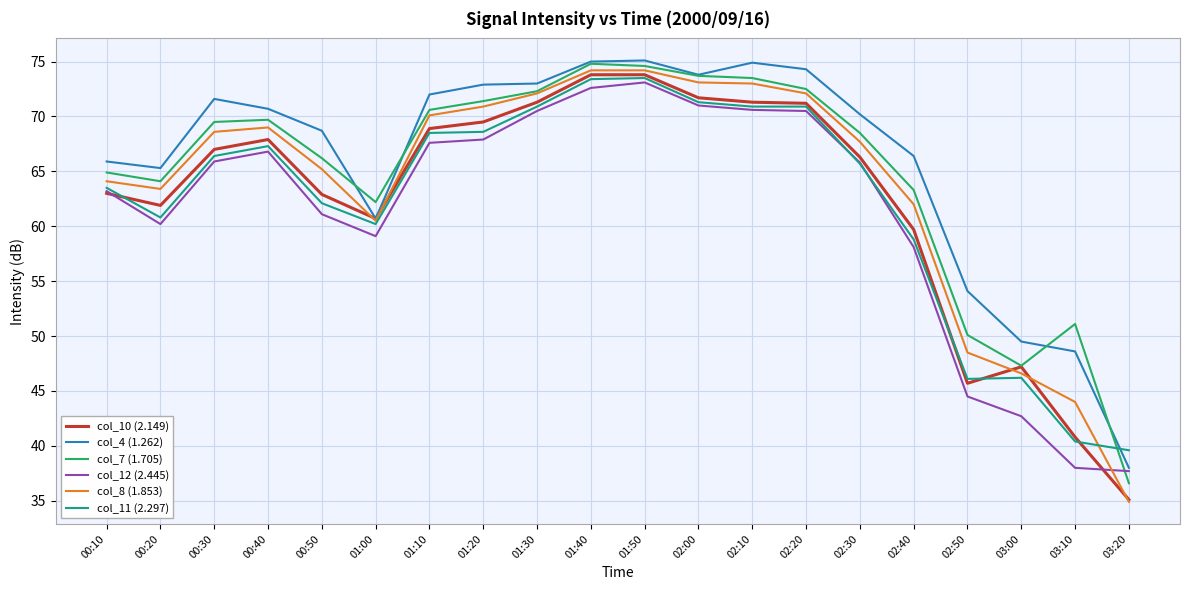

At which category does col_10 (2.149) reach its first local peak?

00:40